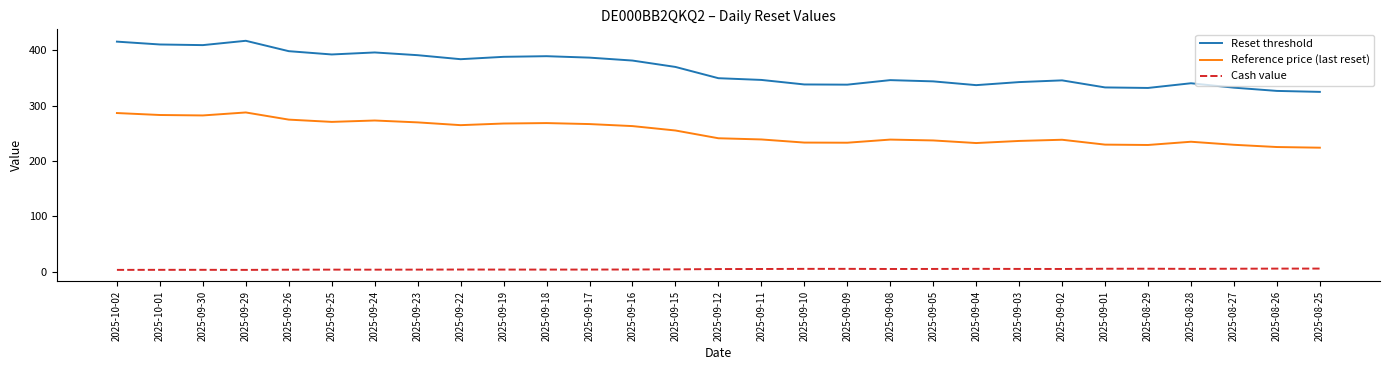

What value does the Reset threshold series have at 2025-08-29?

332.3